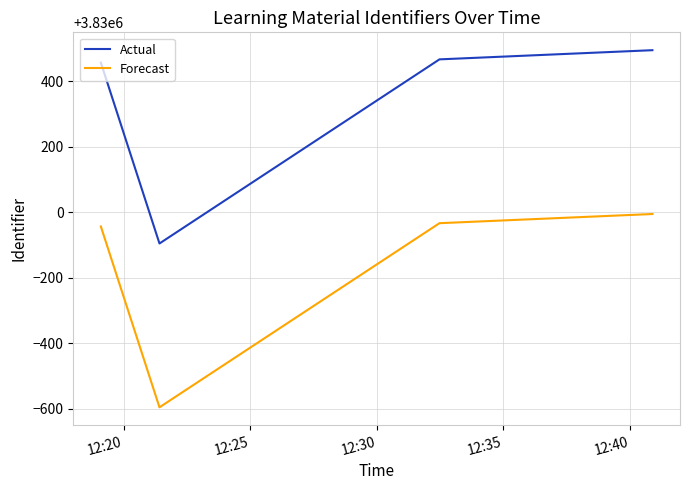

True or false: Forecast and Actual intersect in this chart.

False